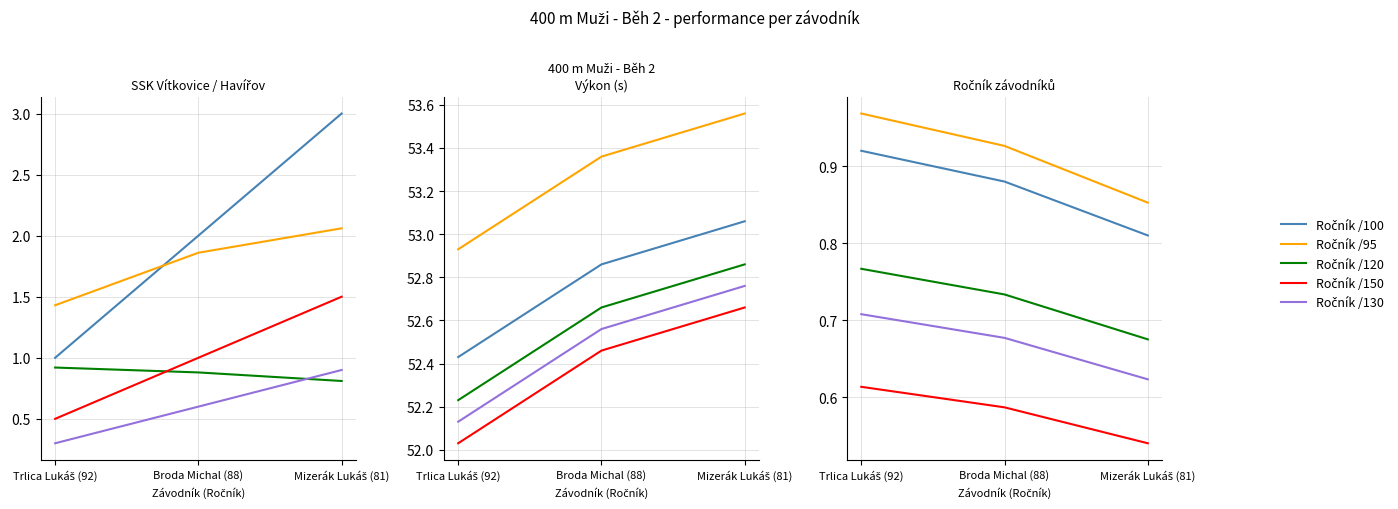

Does the chart display data point markers on the line(s)?

No